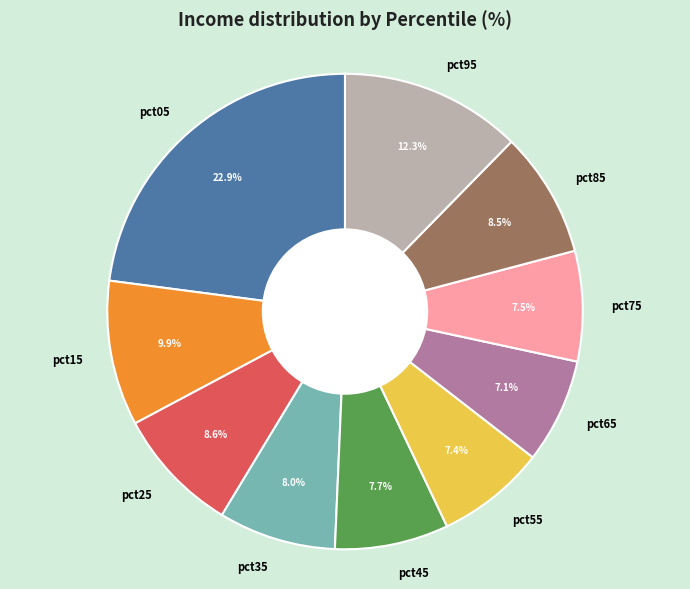

Which slice is the largest?

pct05